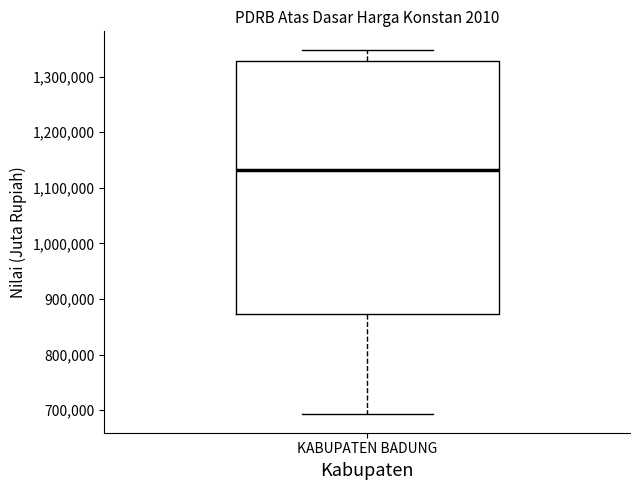

Where is the upper edge of the box for KABUPATEN BADUNG on the y-axis? The values are not printed on the chart, so give them approximately, as read against the axis.

1330000